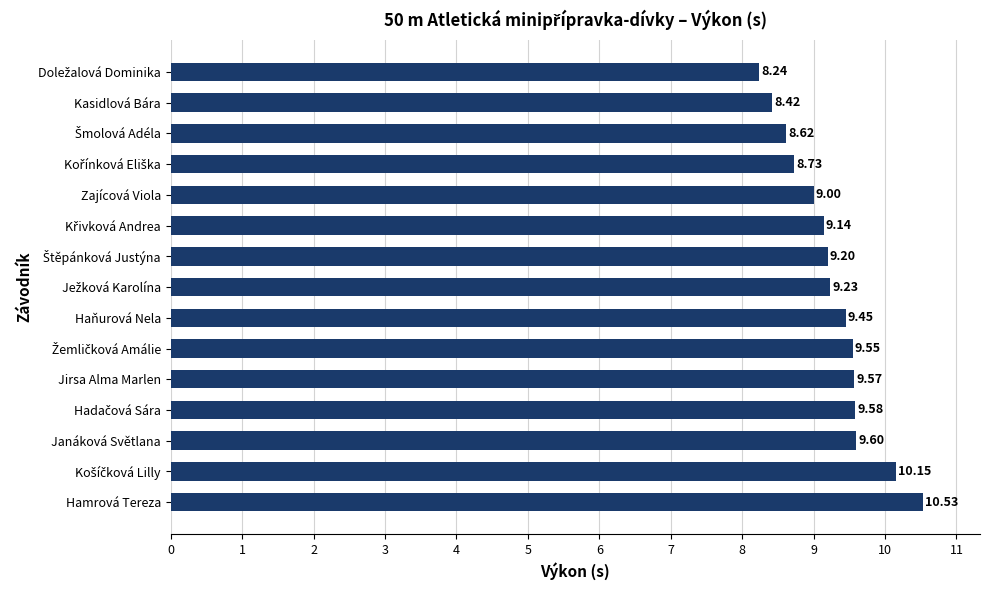

What is the difference between the maximum and second lowest values?

2.1